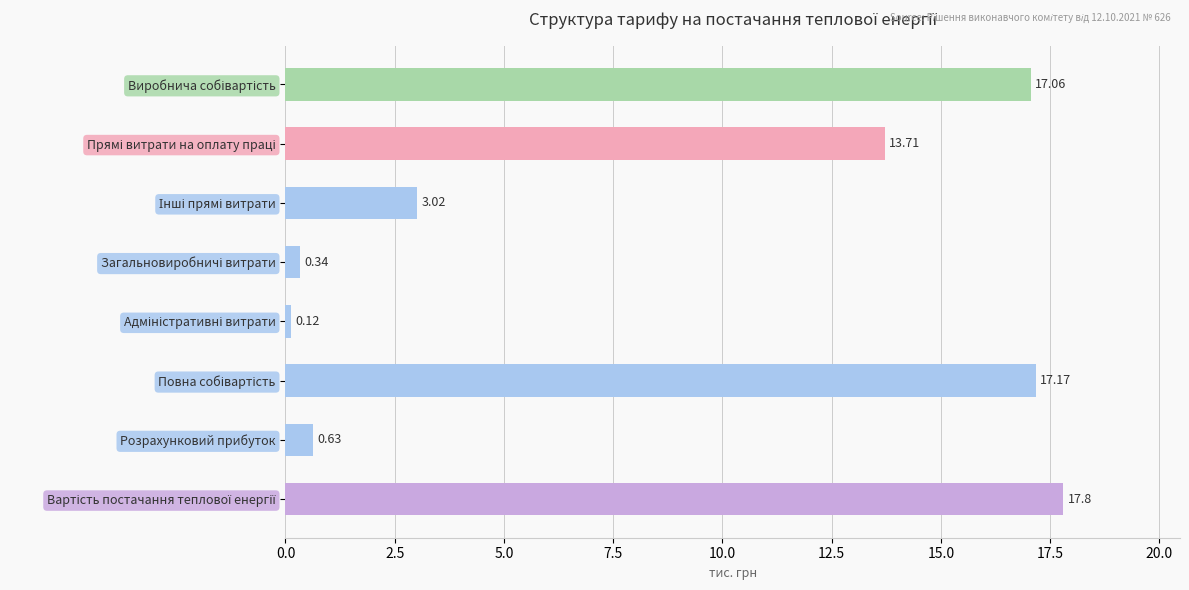

What is the label of the 7th bar from the top?

Розрахунковий прибуток